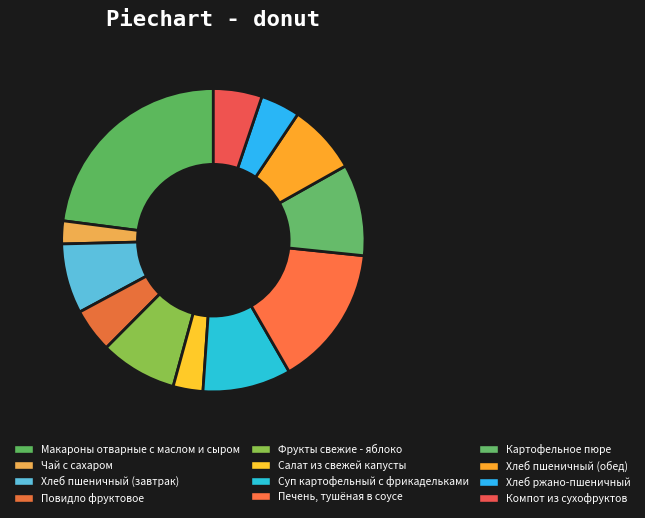

To the nearest percent, what percentage of the pie is Суп картофельный с фрикадельками?

9%